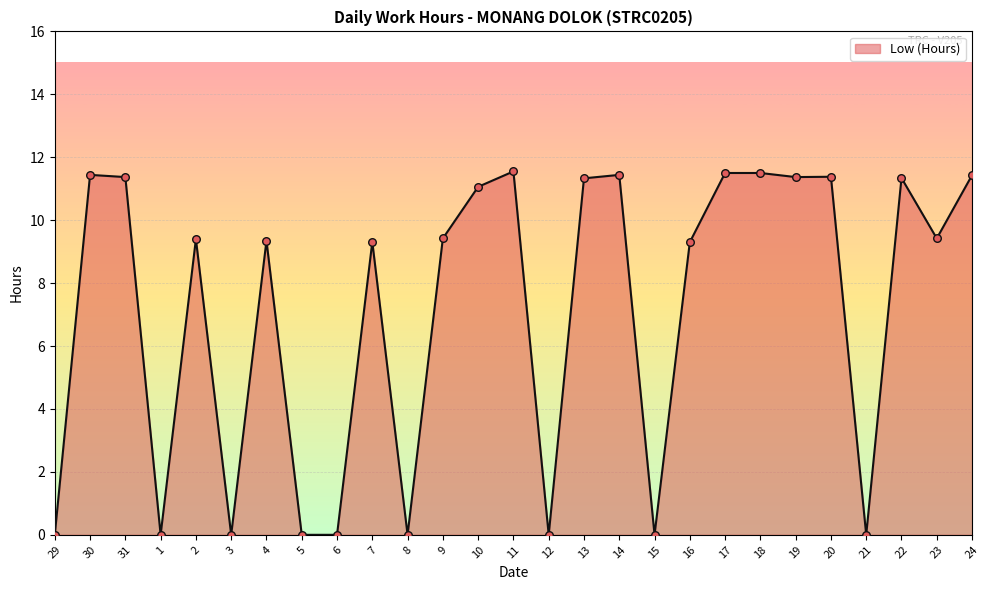

Which has a higher value, 23 or 12?

23